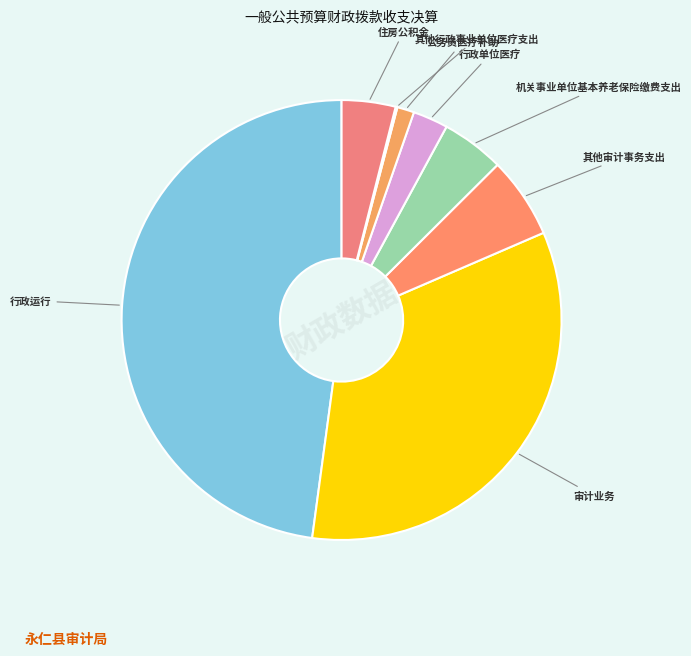

Do 机关事业单位基本养老保险缴费支出 and 公务员医疗补助 together represent more than half of the pie?

No